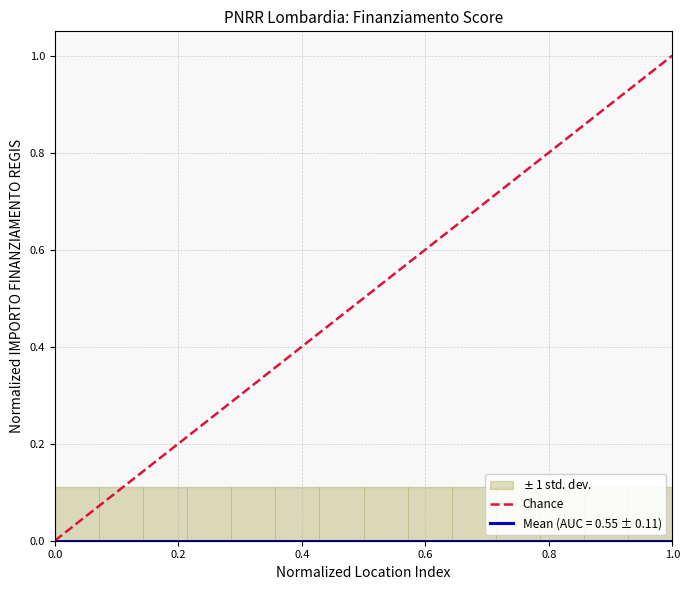

How many values are between 0 and 1?

2